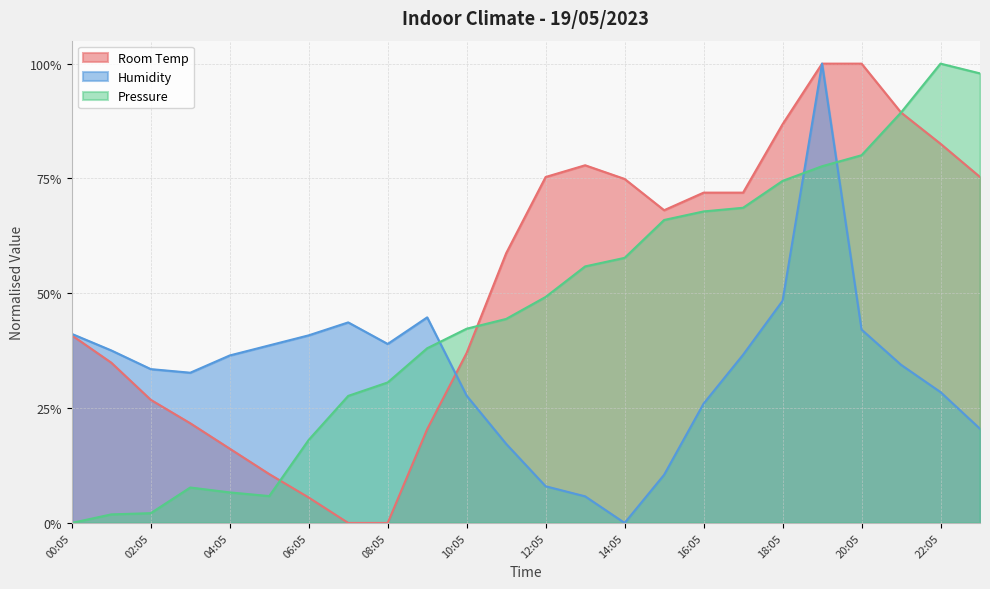

Where do Humidity and Pressure first cross each other?

09:05 and 10:05